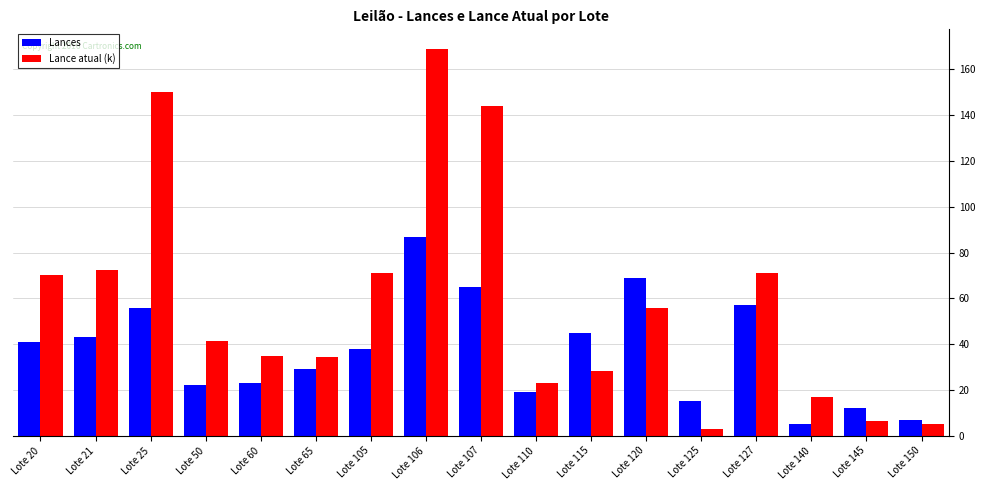

What is the difference between the maximum and minimum values in the Lances series?

82.0